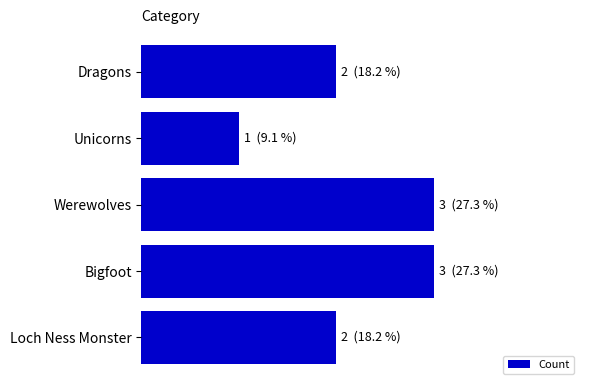

Count the number of values greater than 2.

2